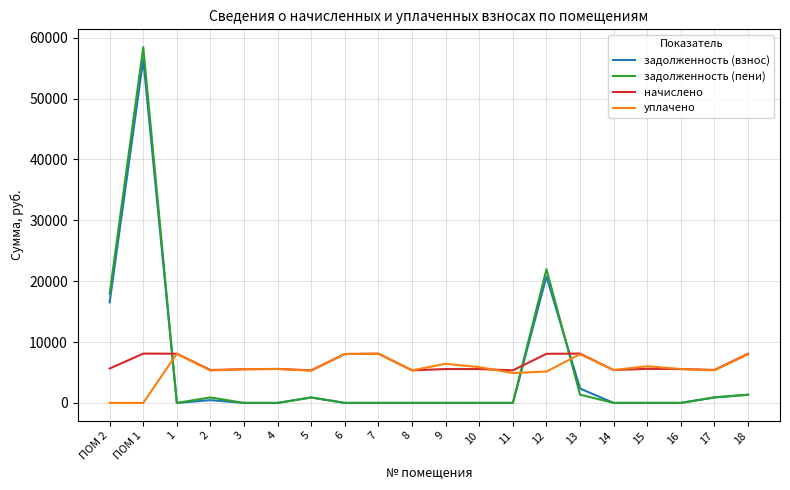

The value of задолженность (взнос) at 16 is 0.0. True or false?

True